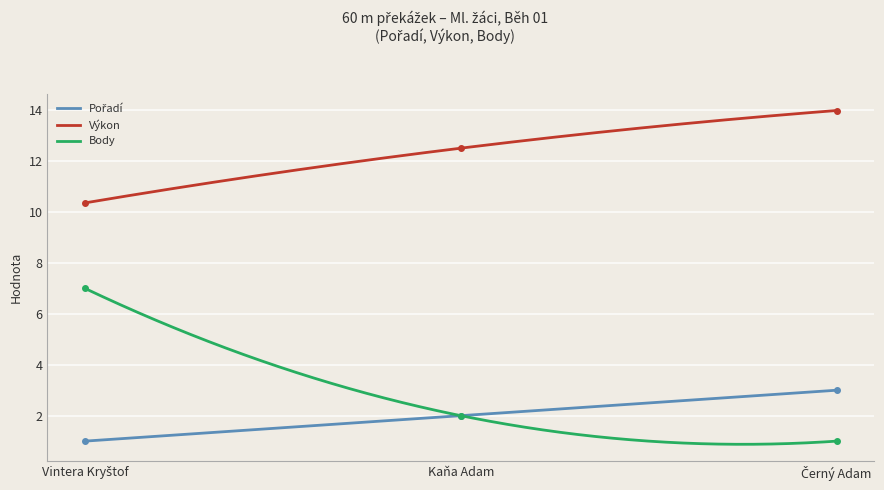

What is the value of the Výkon point at the 3rd from the left?

14.0